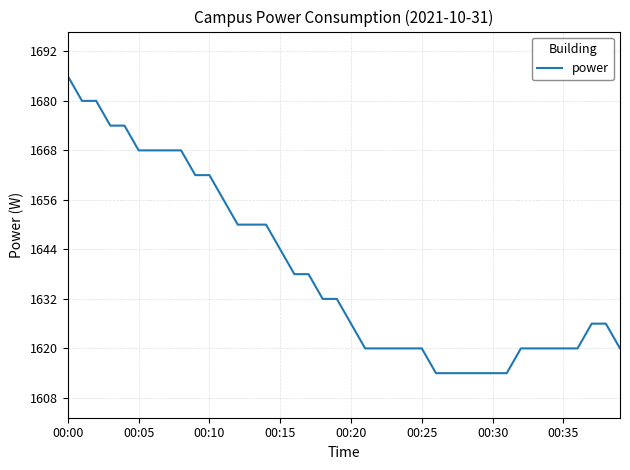

Count the number of categories in the chart.

40